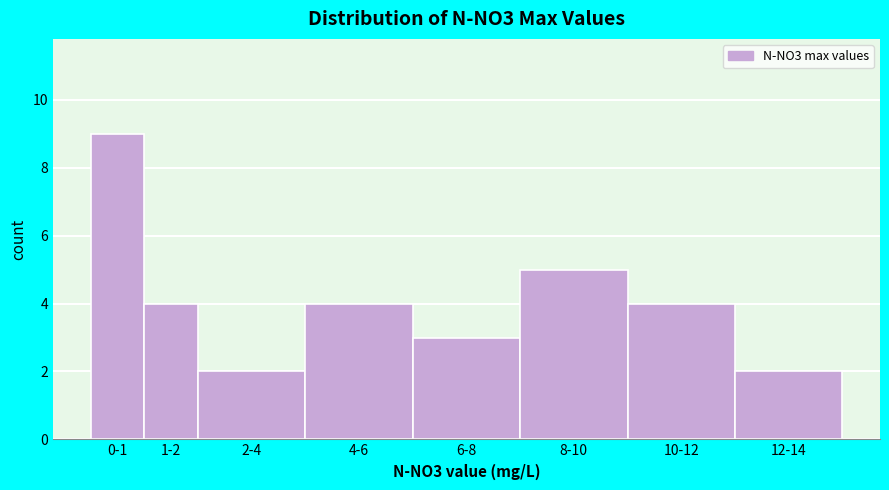

Reading right to left, transcribe all the data shown in this chart.

2	4	5	3	4	2	4	9